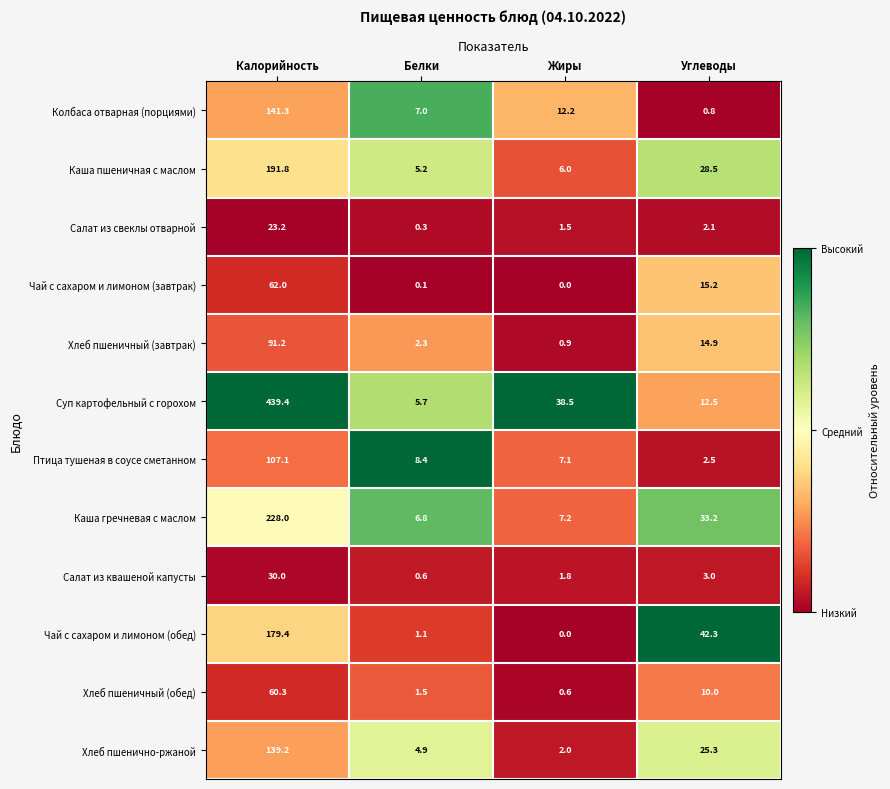

What is the difference between the maximum and minimum values in the Каша пшеничная с маслом series?

186.6